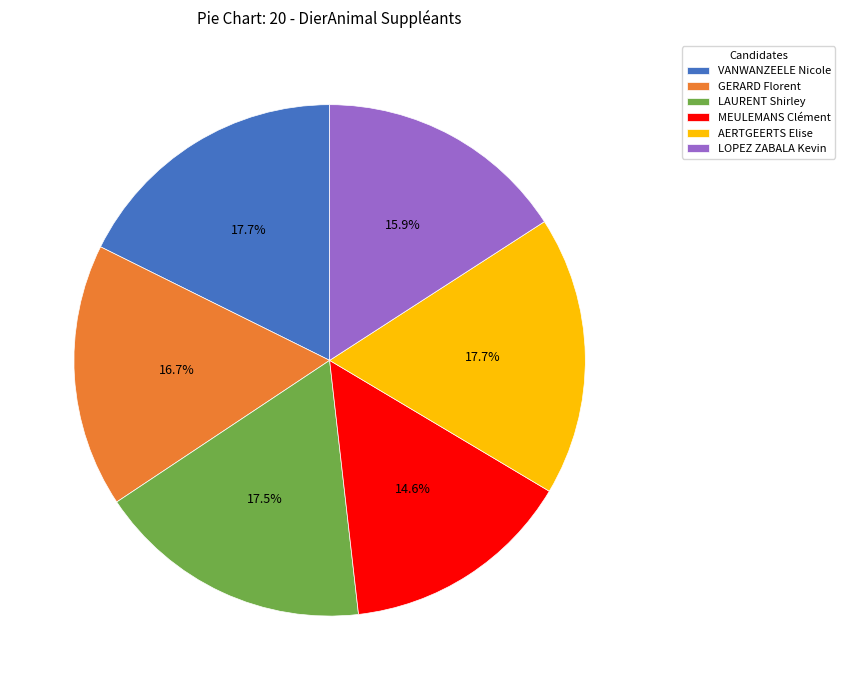

Which has a higher value, GERARD Florent or VANWANZEELE Nicole?

VANWANZEELE Nicole